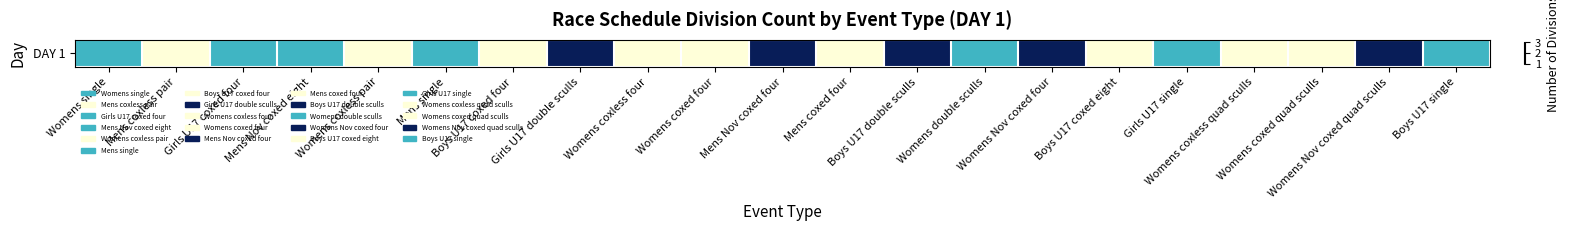

What is the average value?

2